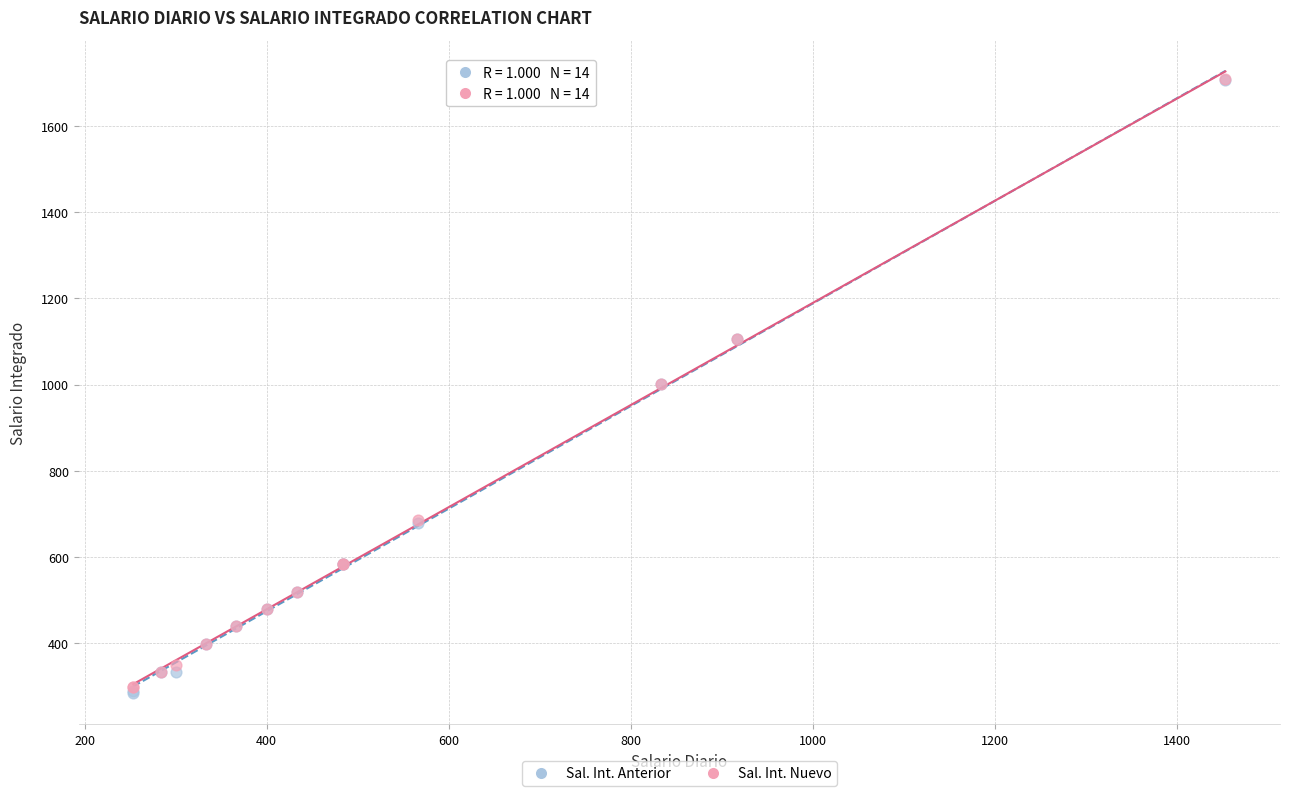

What are all the series names shown in the legend?

Sal. Int. Anterior, Sal. Int. Nuevo